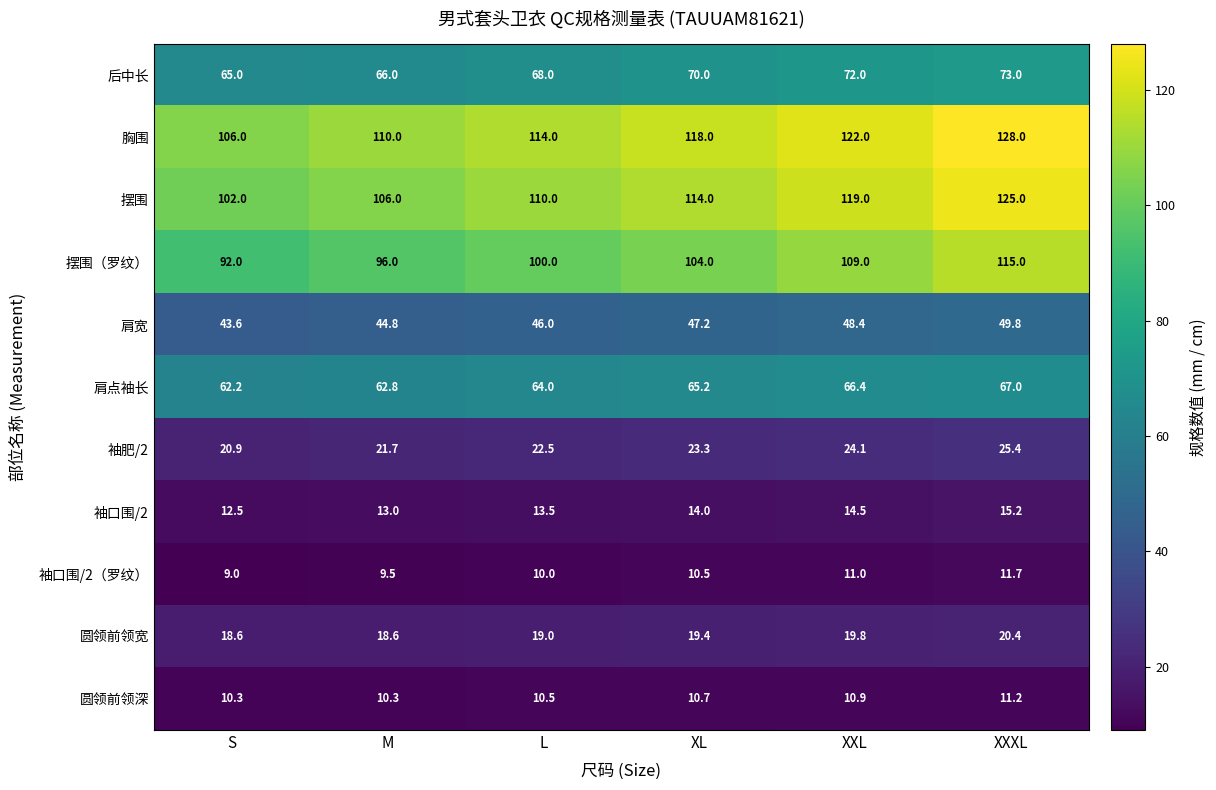

The 摆围（罗纹） series shows 53.5 at M. True or false?

False